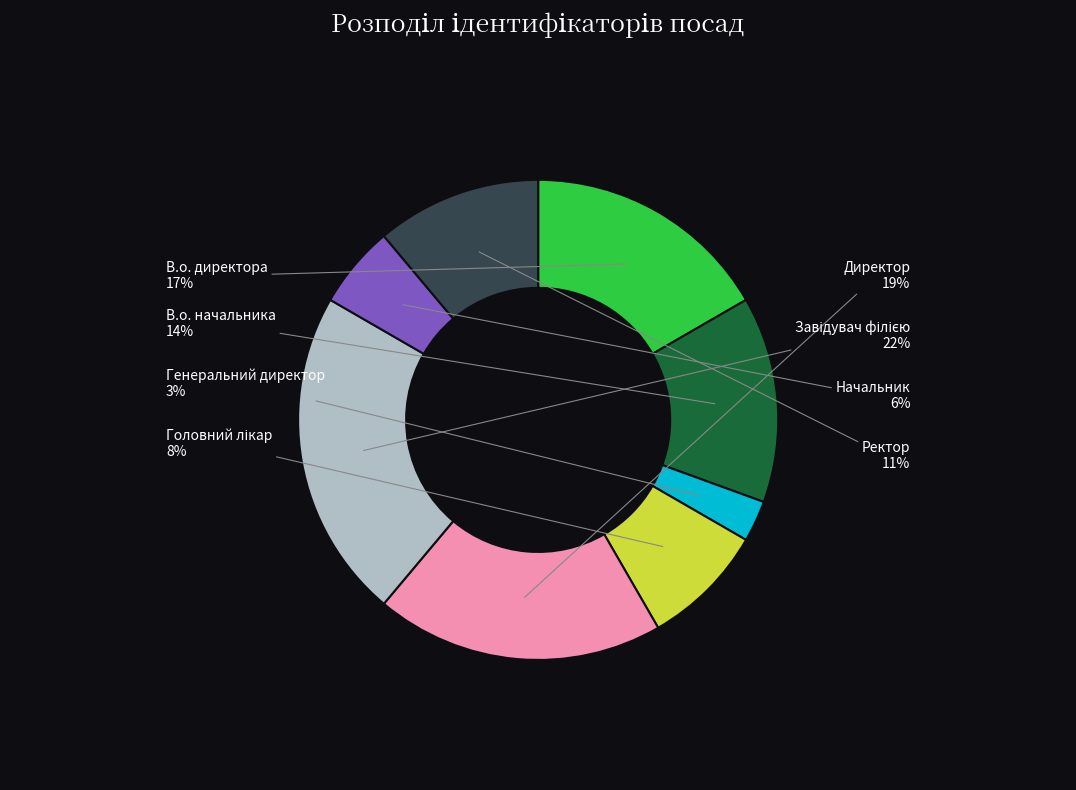

How many segments does this pie chart have?

8